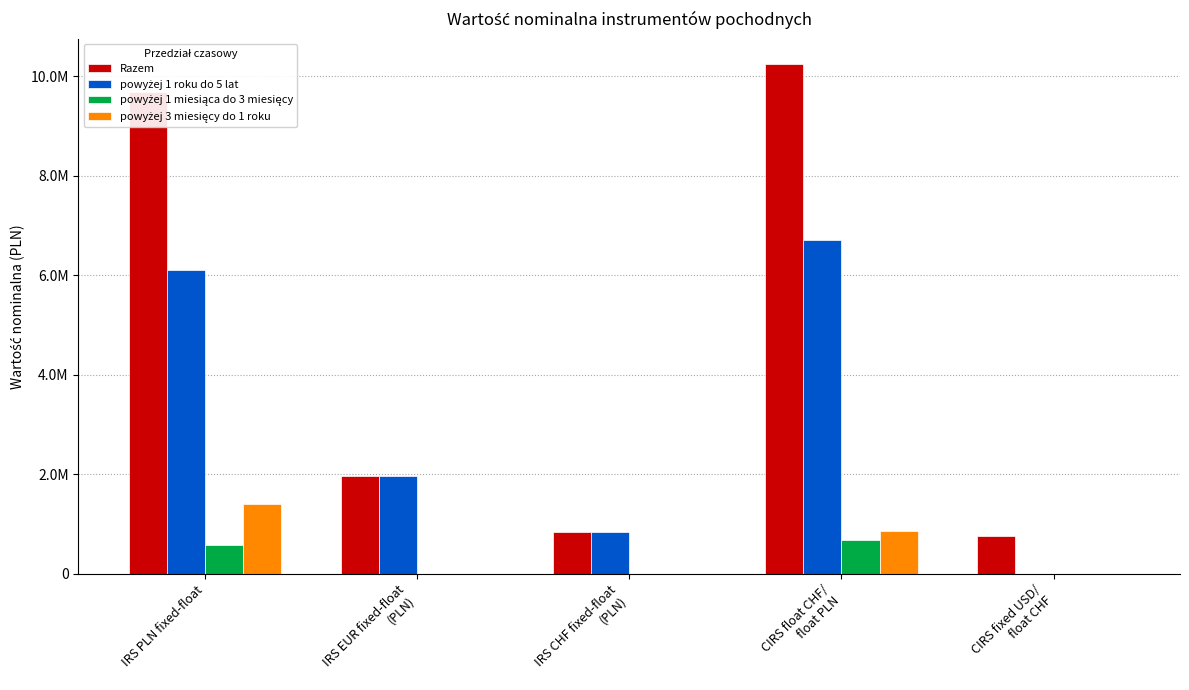

True or false: powyżej 1 roku do 5 lat has a value of 6708684 at CIRS float CHF/
float PLN.

True